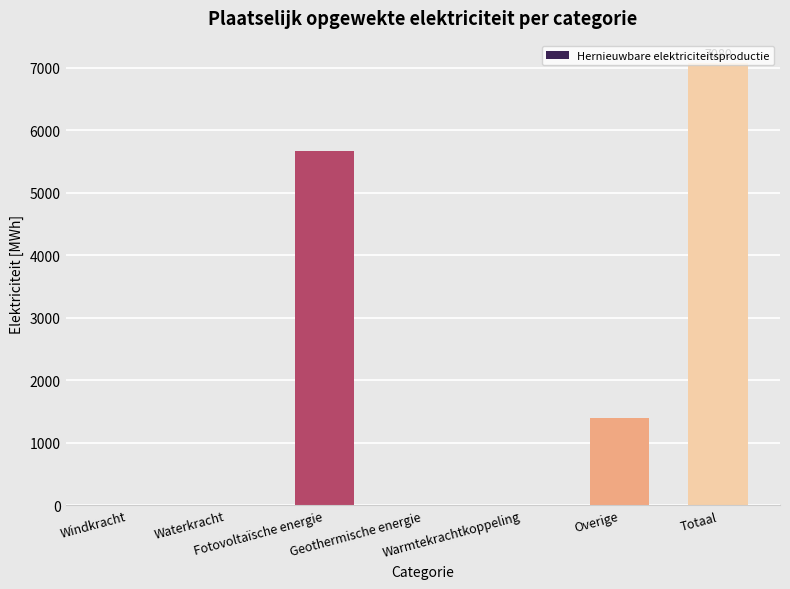

Reading left to right, what are all the values shown in this chart?

Windkracht=0.0	Waterkracht=0.0	Fotovoltaïsche energie=5676.3	Geothermische energie=0.0	Warmtekrachtkoppeling=0.0	Overige=1404.0	Totaal=7080.3